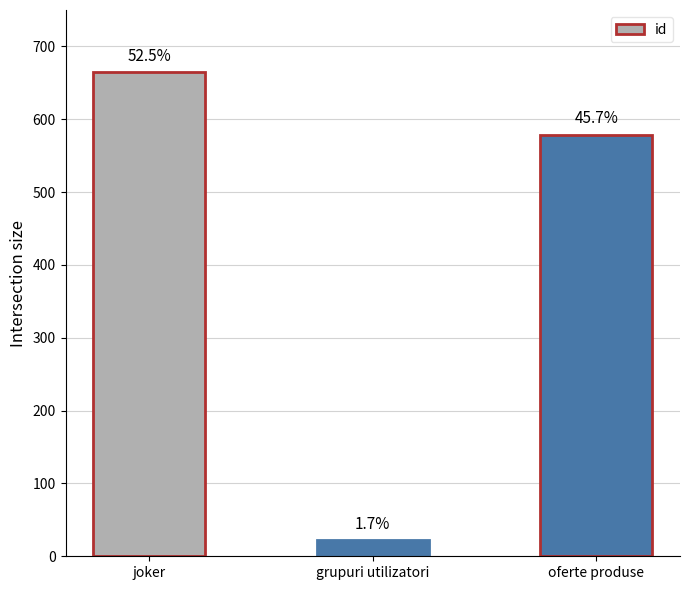

Reading left to right, list all the values displayed in this chart.

665	22	579